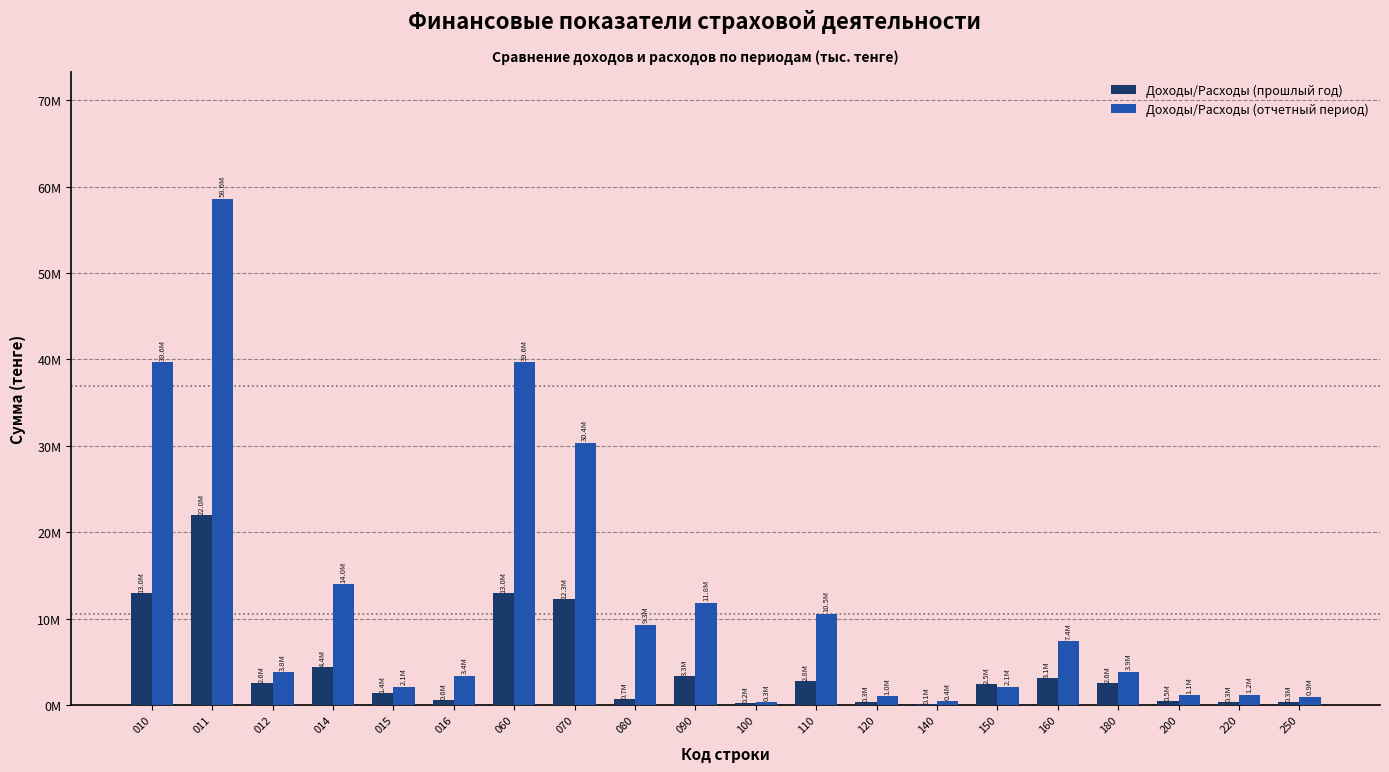

Are the bars grouped side by side (vs. stacked)?

Yes